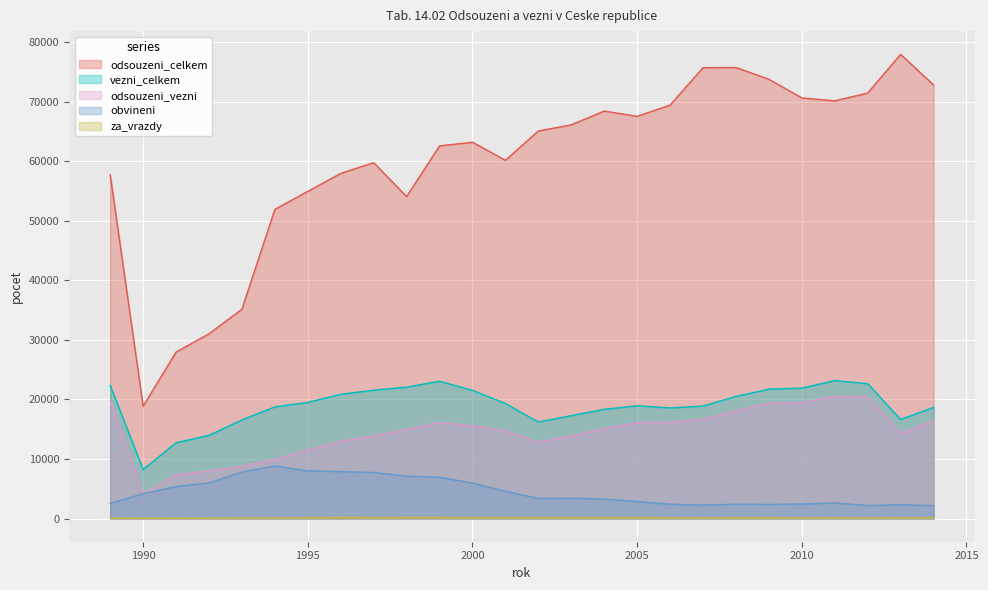

True or false: obvineni has more than 1 interior local peaks.

True